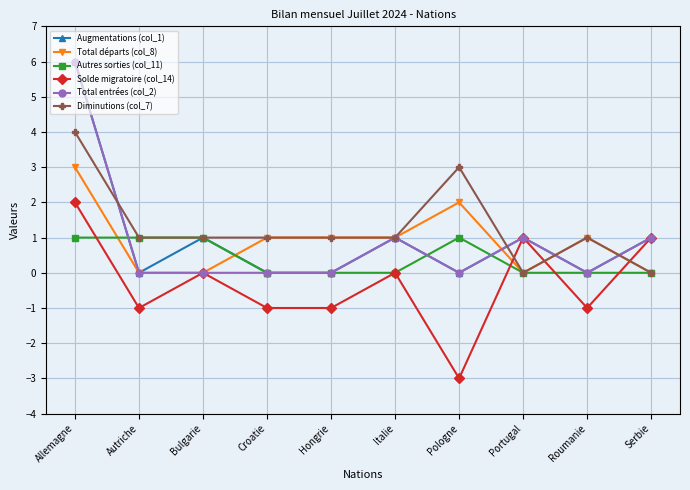

What position from the right is Portugal?

3